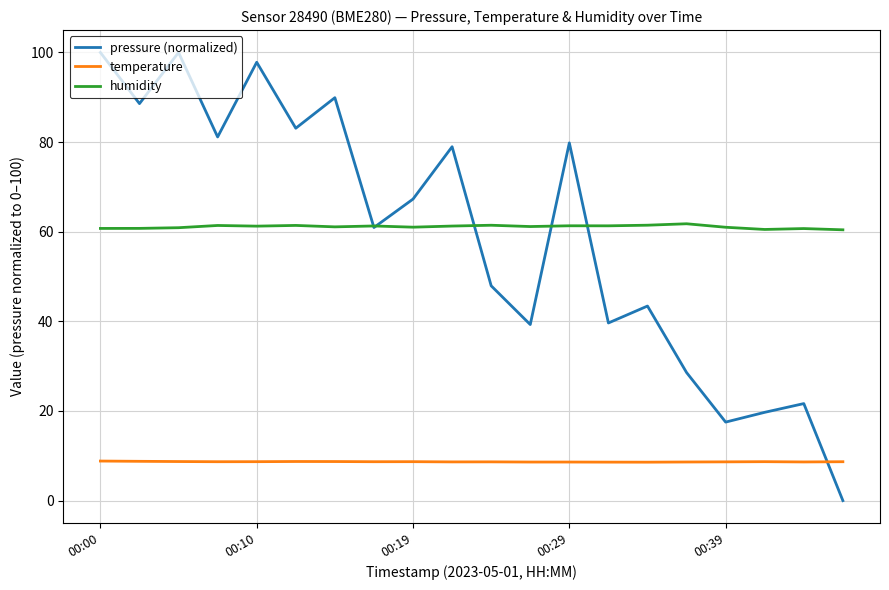

Which series ends up on top after the final intersection of temperature and pressure (normalized)?

temperature